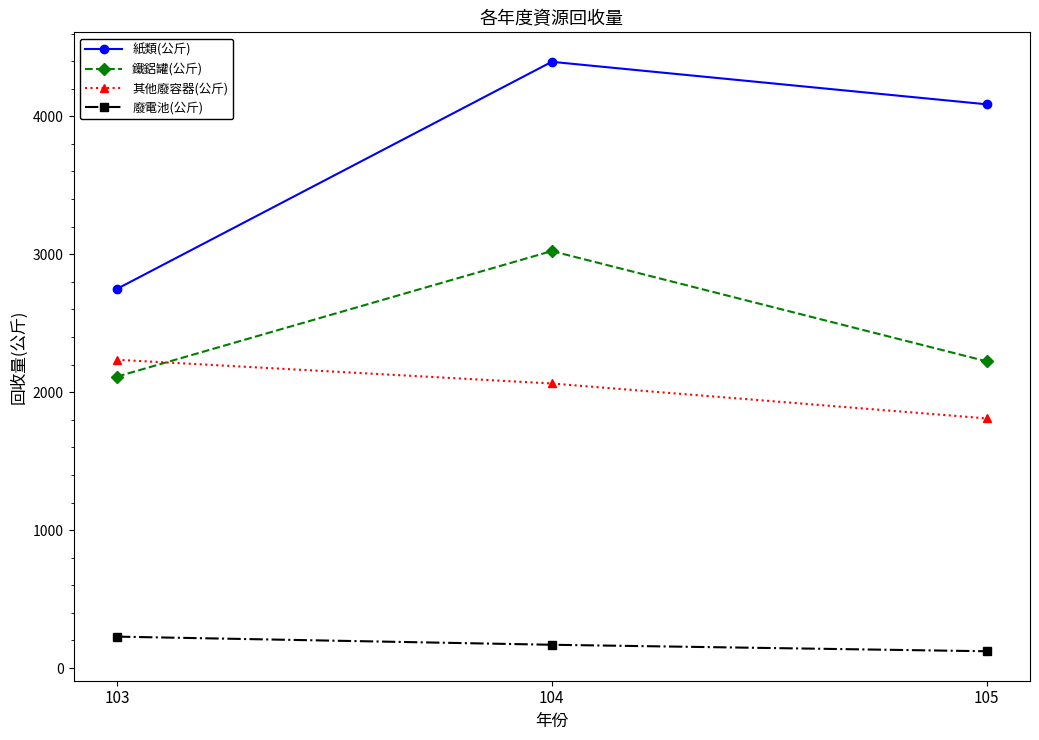

What is the total value across all series at 105?

8243